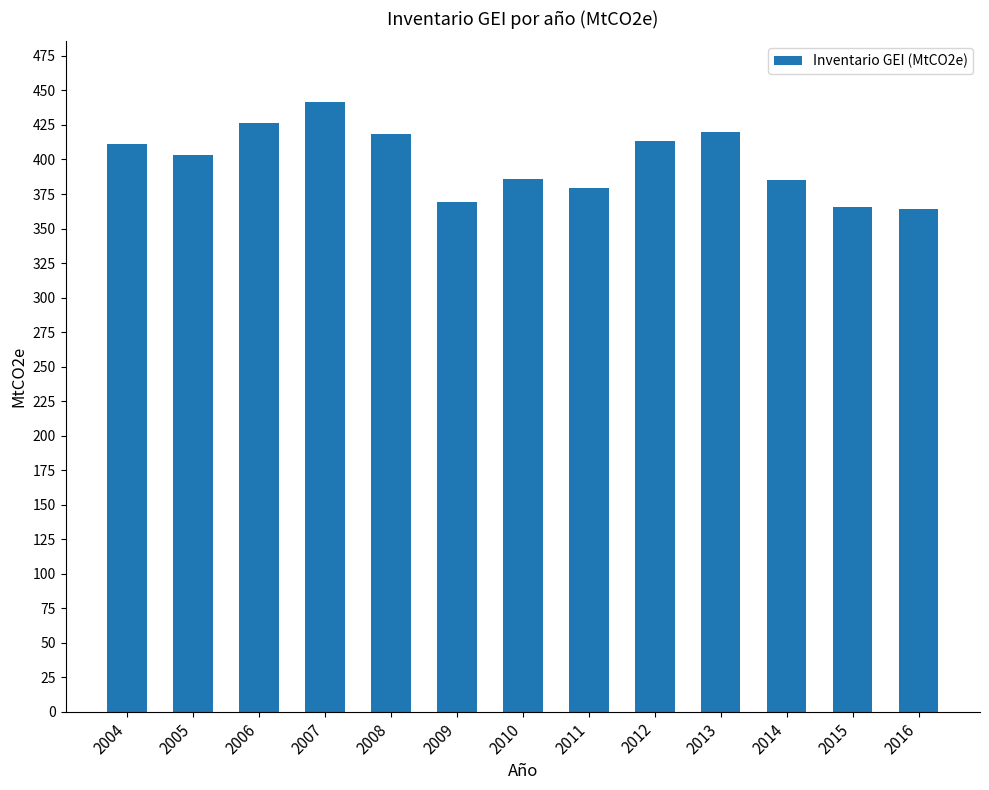

What is the value of the 11th bar from the left?

385.0